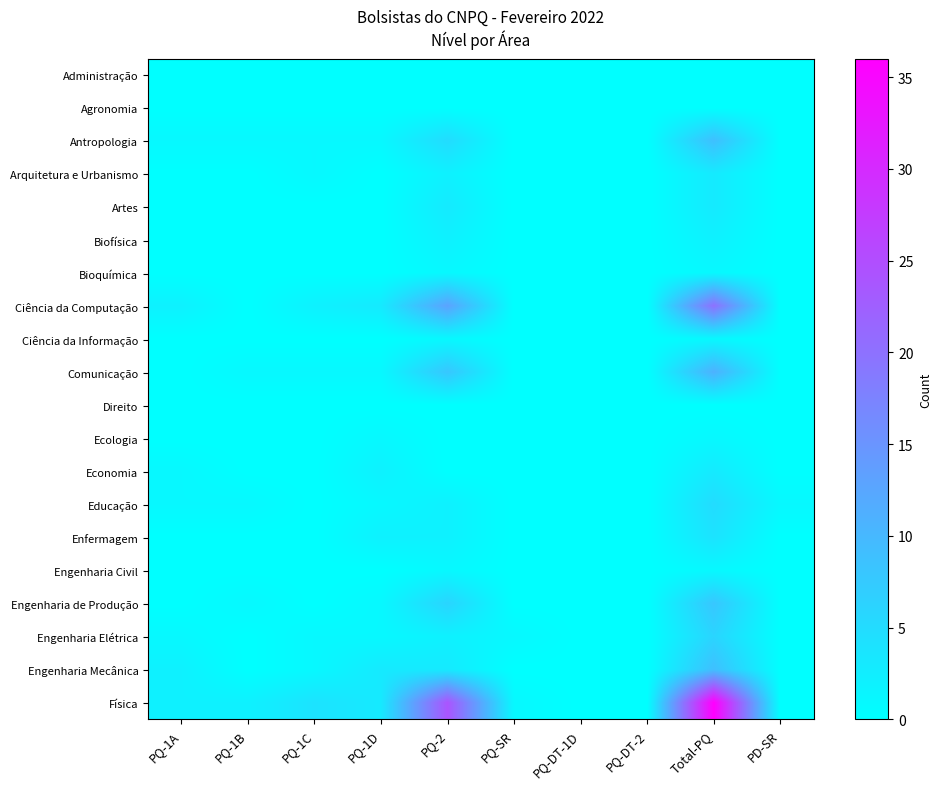

How many distinct data groups are displayed?

20